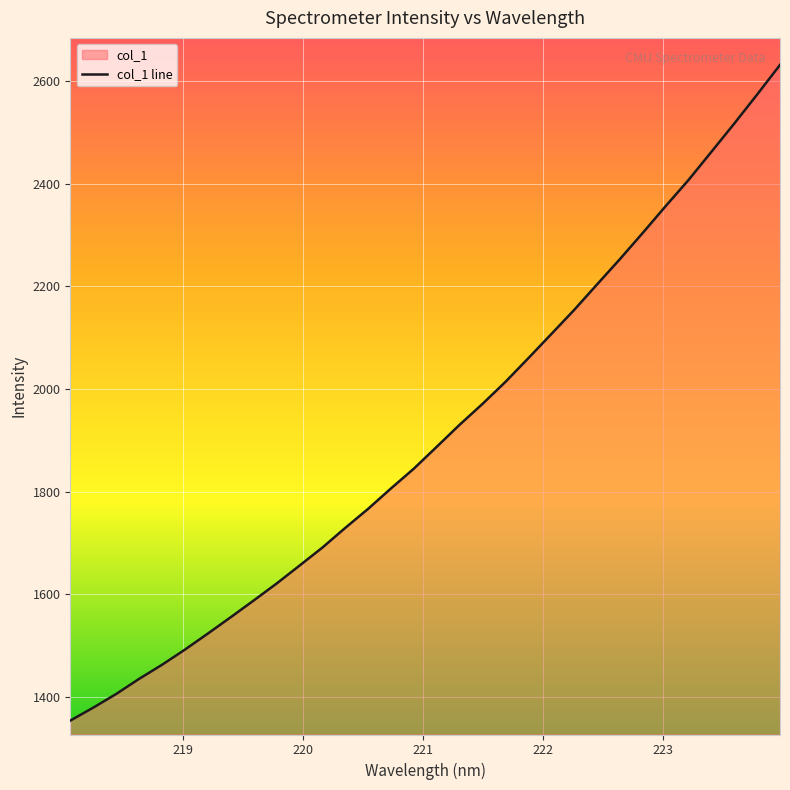

What is the greatest value displayed?

2631.7